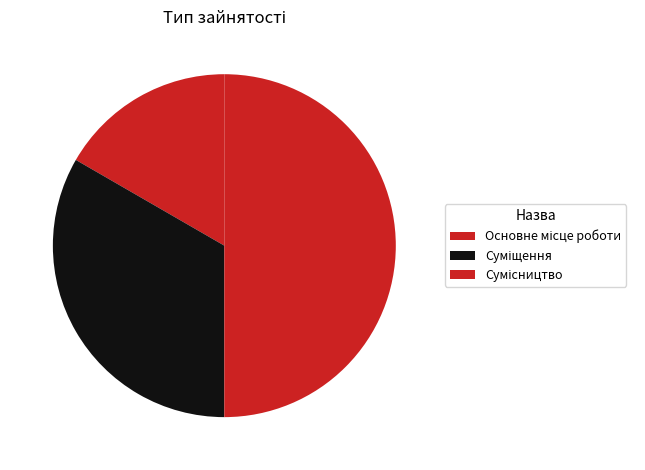

Count the number of slices in the pie.

3